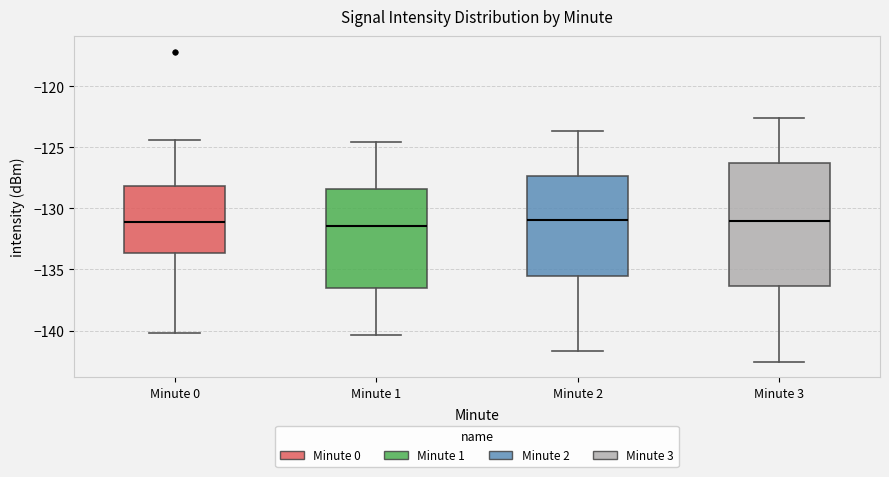

Where is the lower edge of the box for Minute 3 on the y-axis? The values are not printed on the chart, so give them approximately, as read against the axis.

-136.5